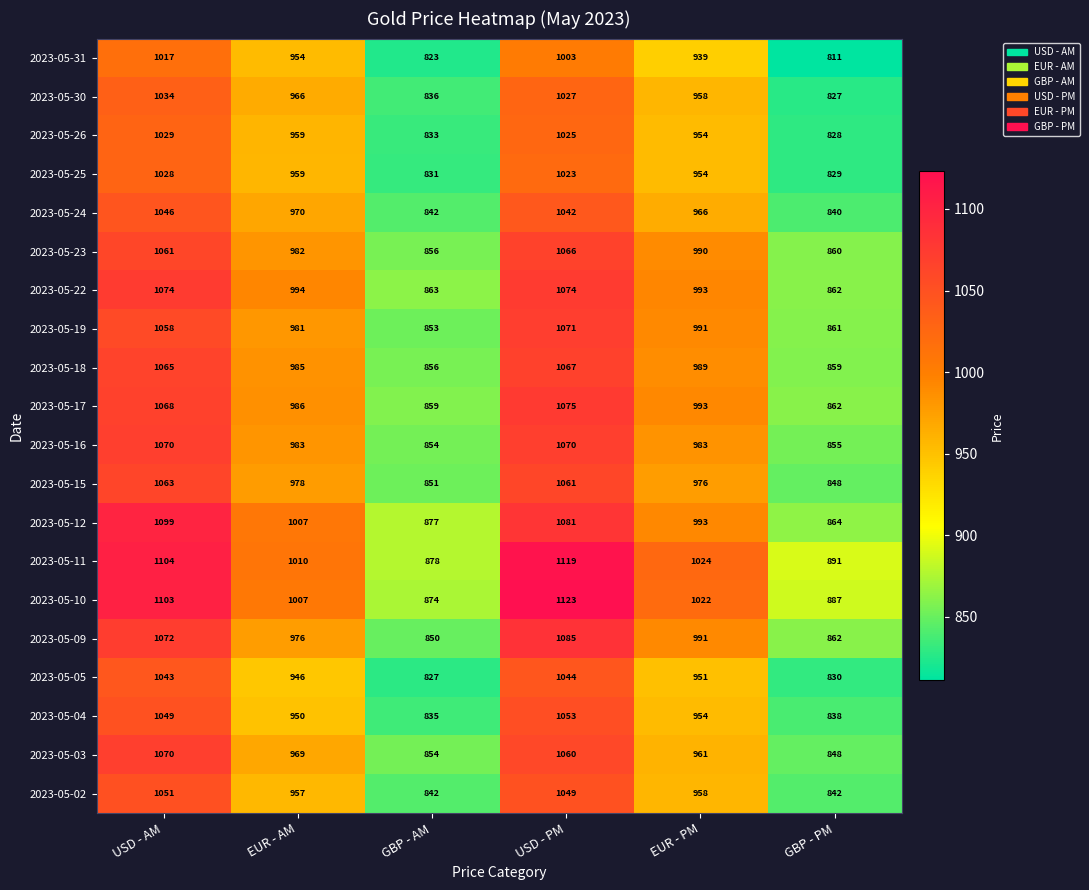

What is the average value of the 2023-05-12 series?

987